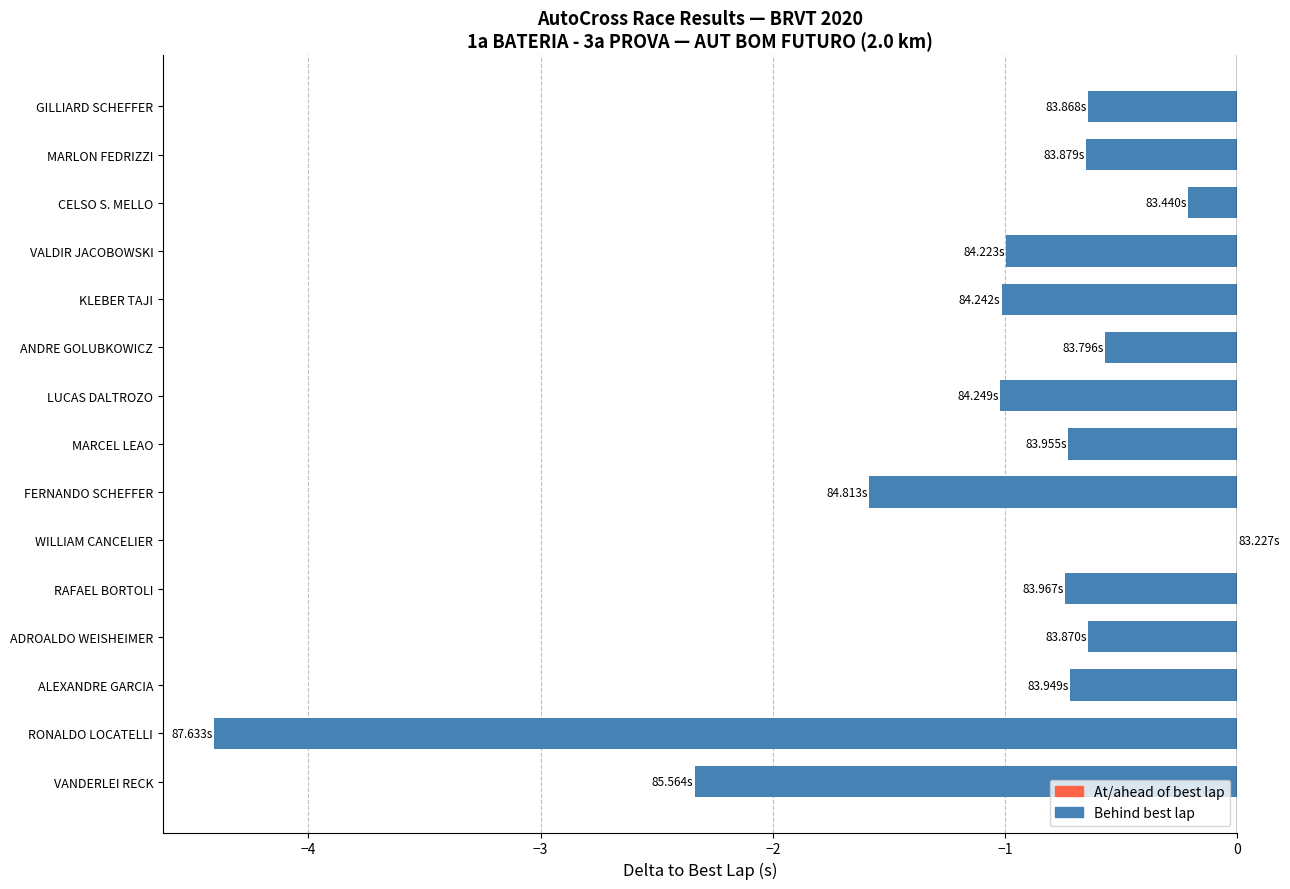

What is the change in value from VALDIR JACOBOWSKI to VANDERLEI RECK?

-1.3